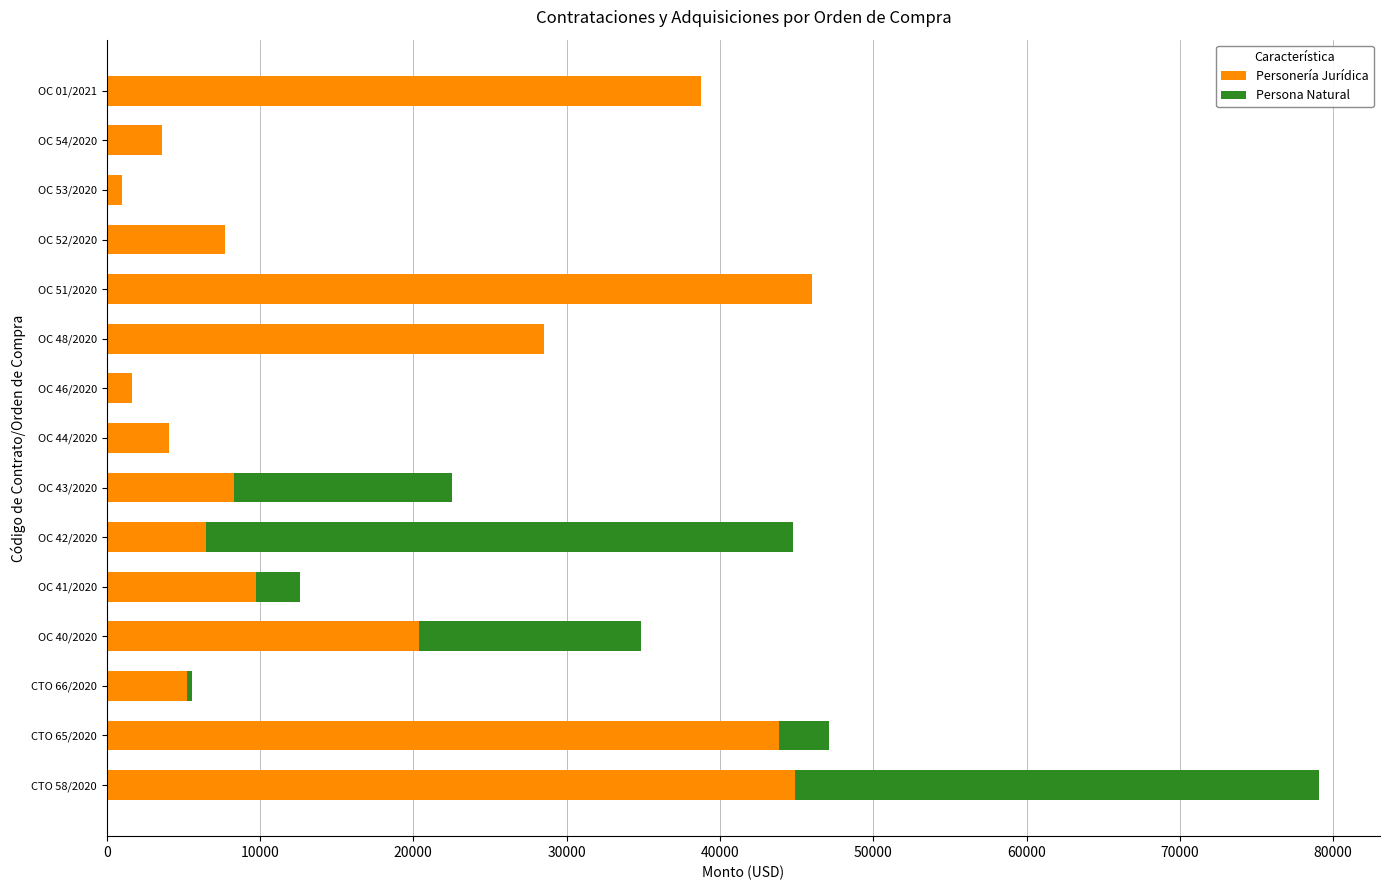

The value of Personería Jurídica at CTO 66/2020 is 5250.0. True or false?

True